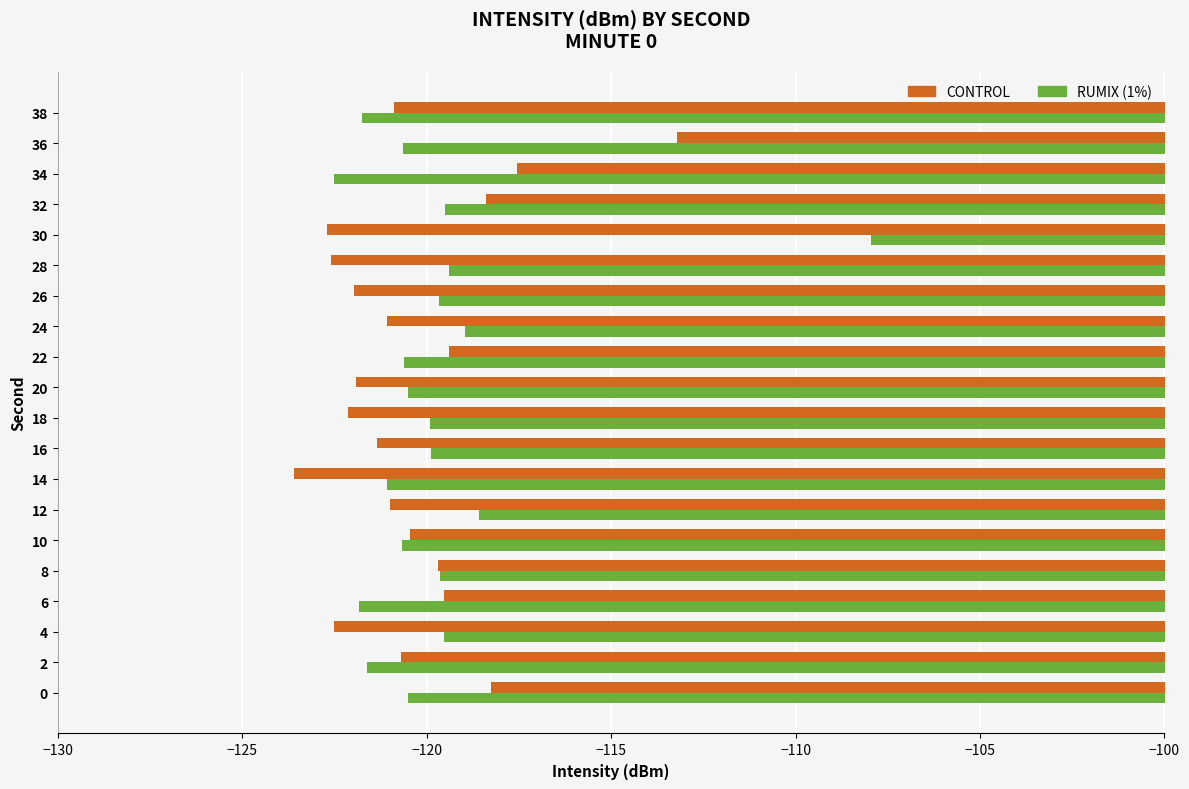

Which series has the largest total across all categories?

RUMIX (1%)